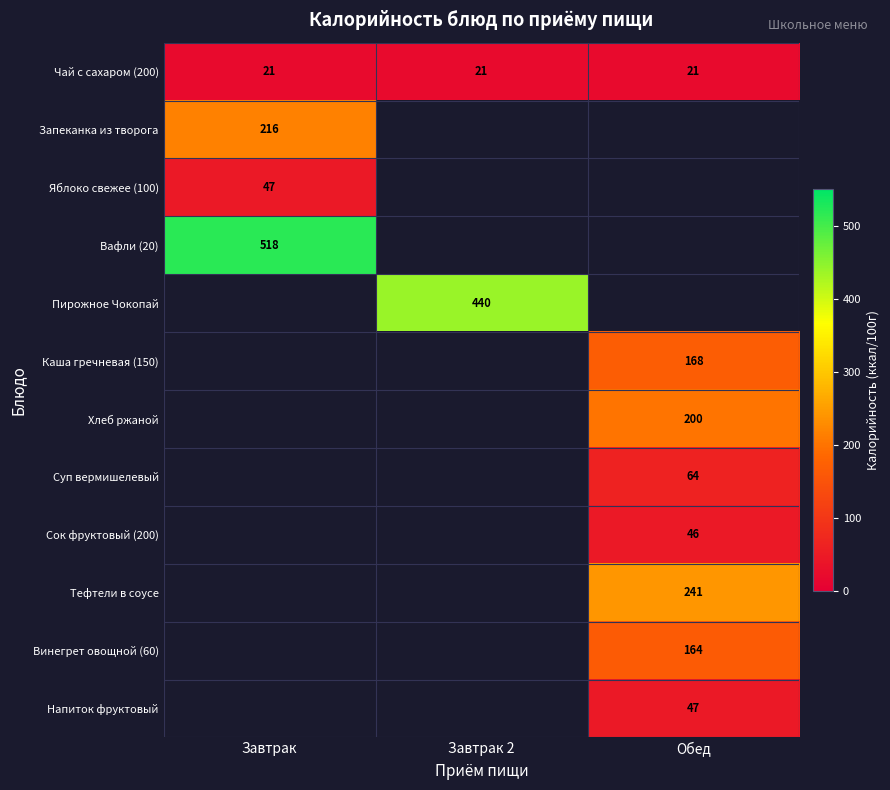

What is the sum of all Чай с сахаром (200) values?

63